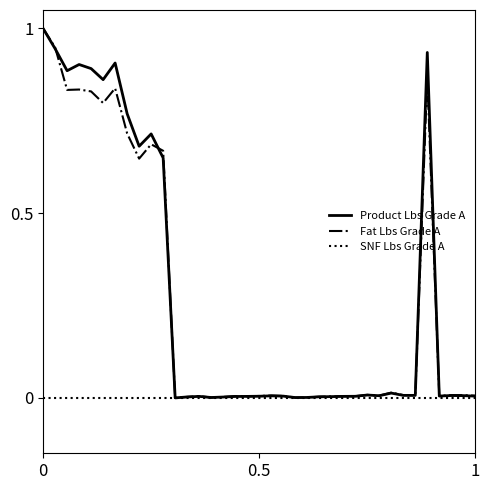

Which series has the largest total across all categories?

Product Lbs Grade A